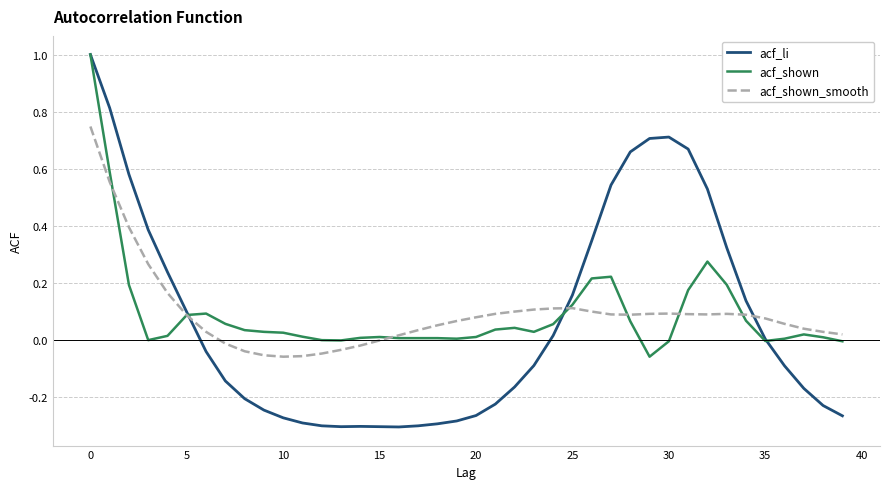

Which series has the largest range (max minus min)?

acf_li